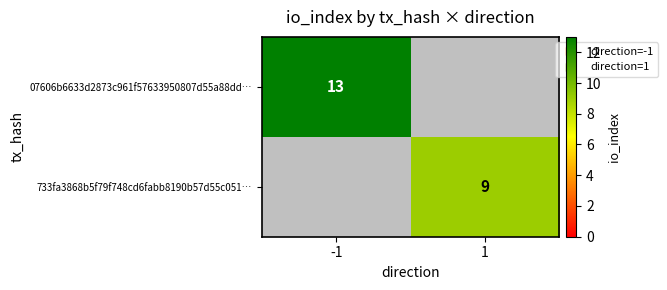

Is the value of 07606b6633d2873c961f57633950807d55a88dd… at 1 greater than the value of 733fa3868b5f79f748cd6fabb8190b57d55c051… at 1?

No